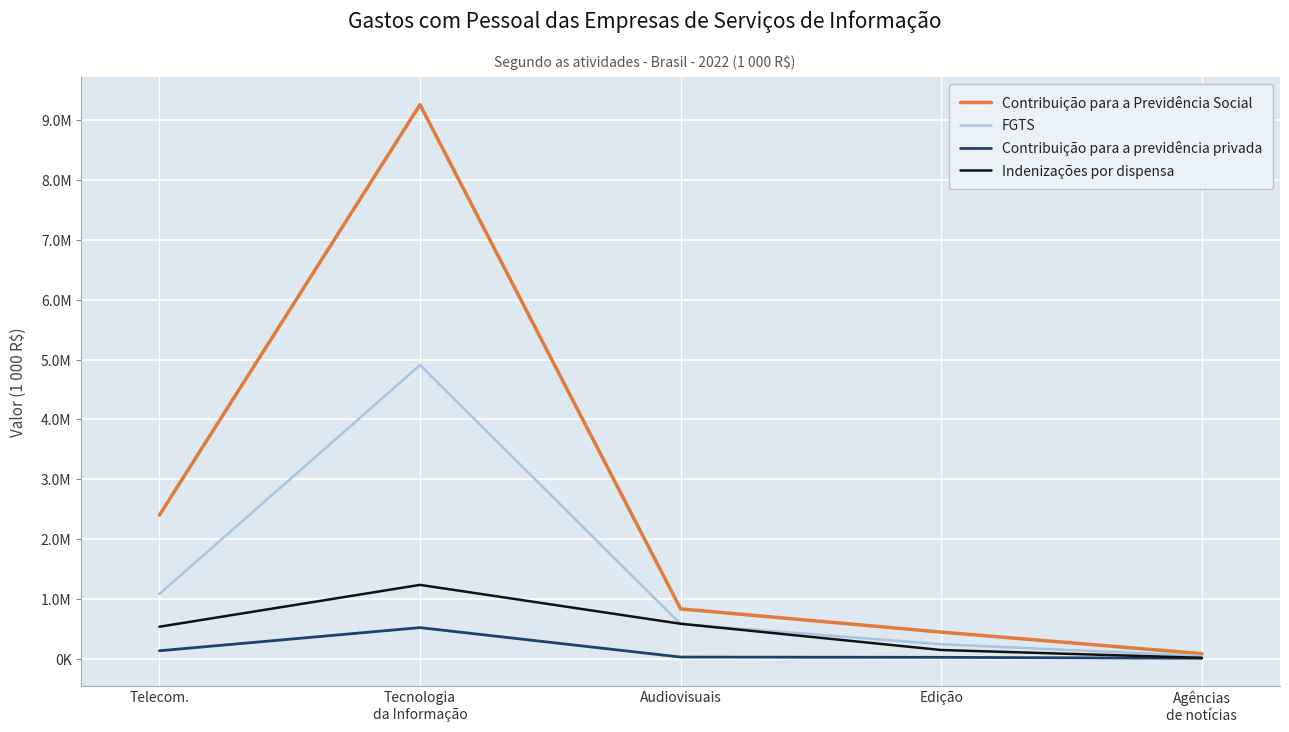

What is the label of the 4th point from the right?

Tecnologia
da Informação